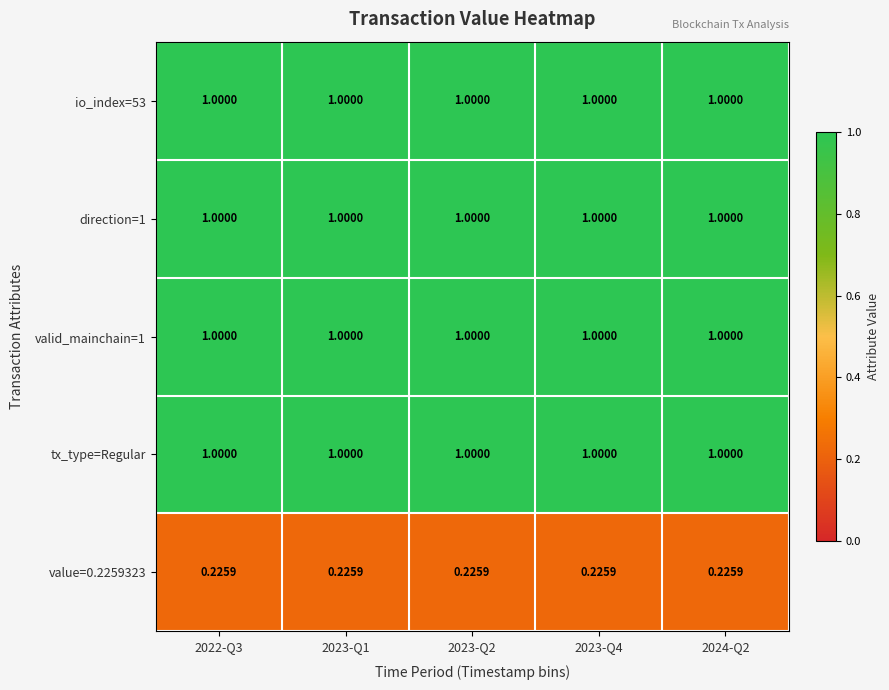

What is the spread (max minus min) of values at 2024-Q2?

0.8